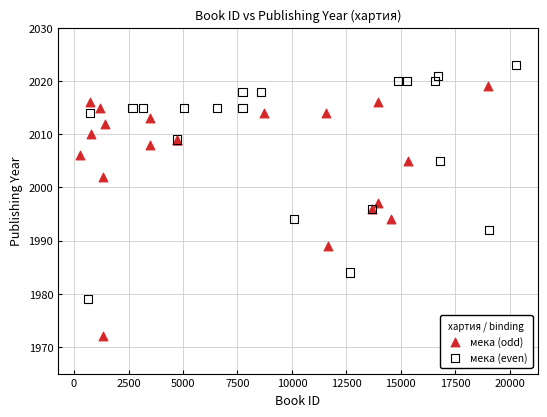

Which series has the largest Y range (max minus min)?

мека (odd)